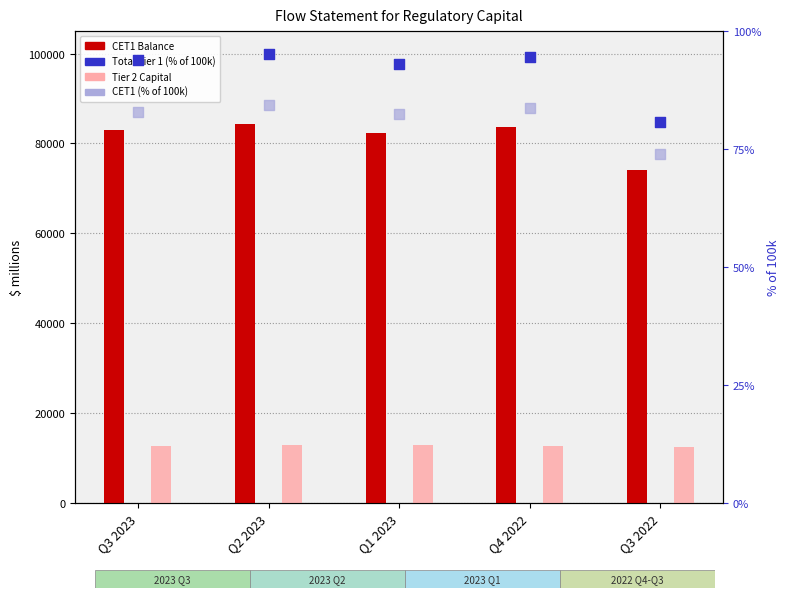

At how many categories does at least one series exceed 18211?

5